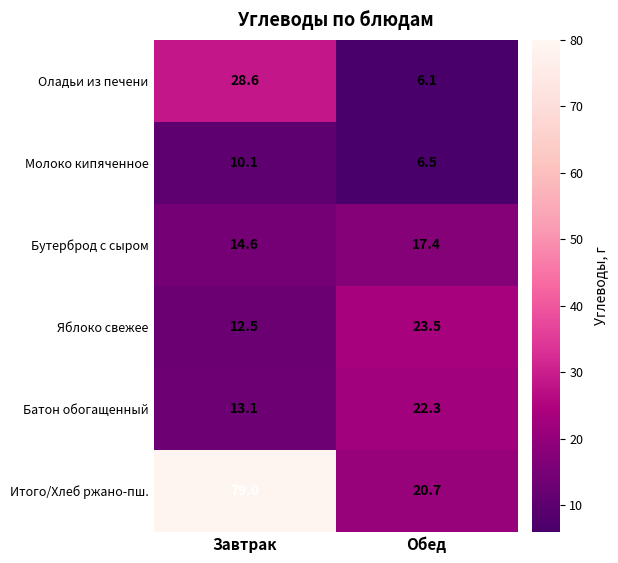

Count the number of data series in this chart.

6